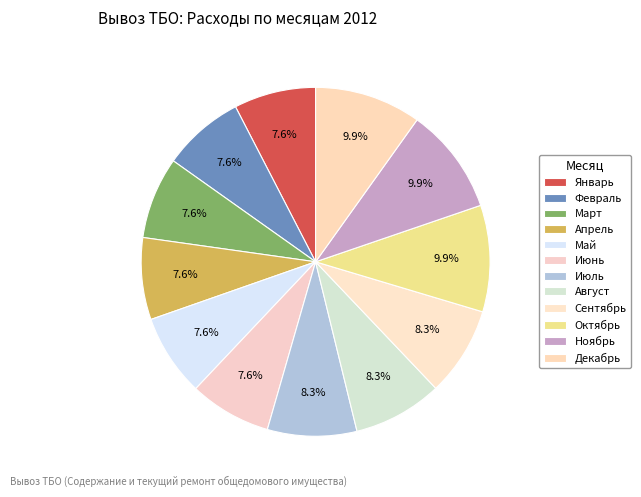

To the nearest percent, what is the combined percentage of Июль and Декабрь?

18%